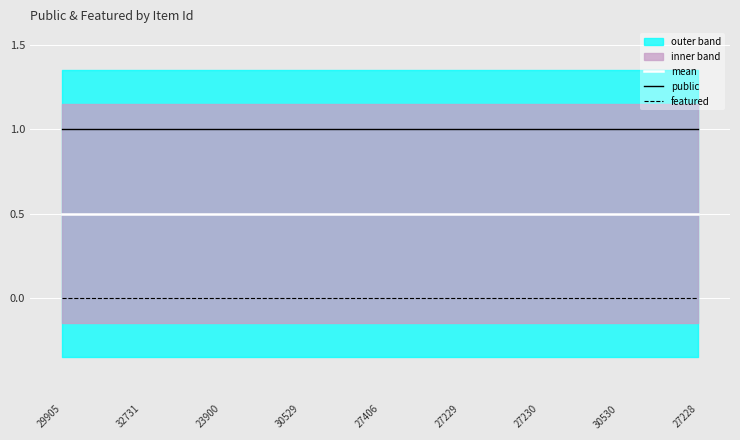

True or false: mean and featured cross at least once.

False